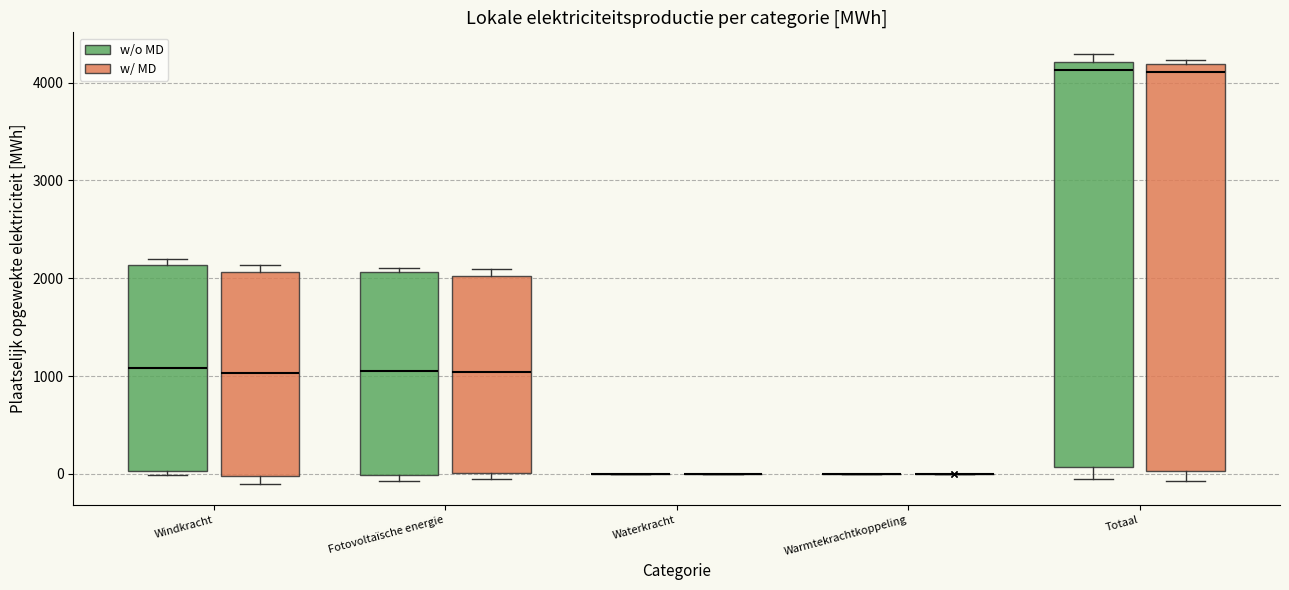

Where does the median line of the box for Fotovoltaïsche energie (w/ MD) sit on the y-axis? The values are not printed on the chart, so give them approximately, as read against the axis.

1000